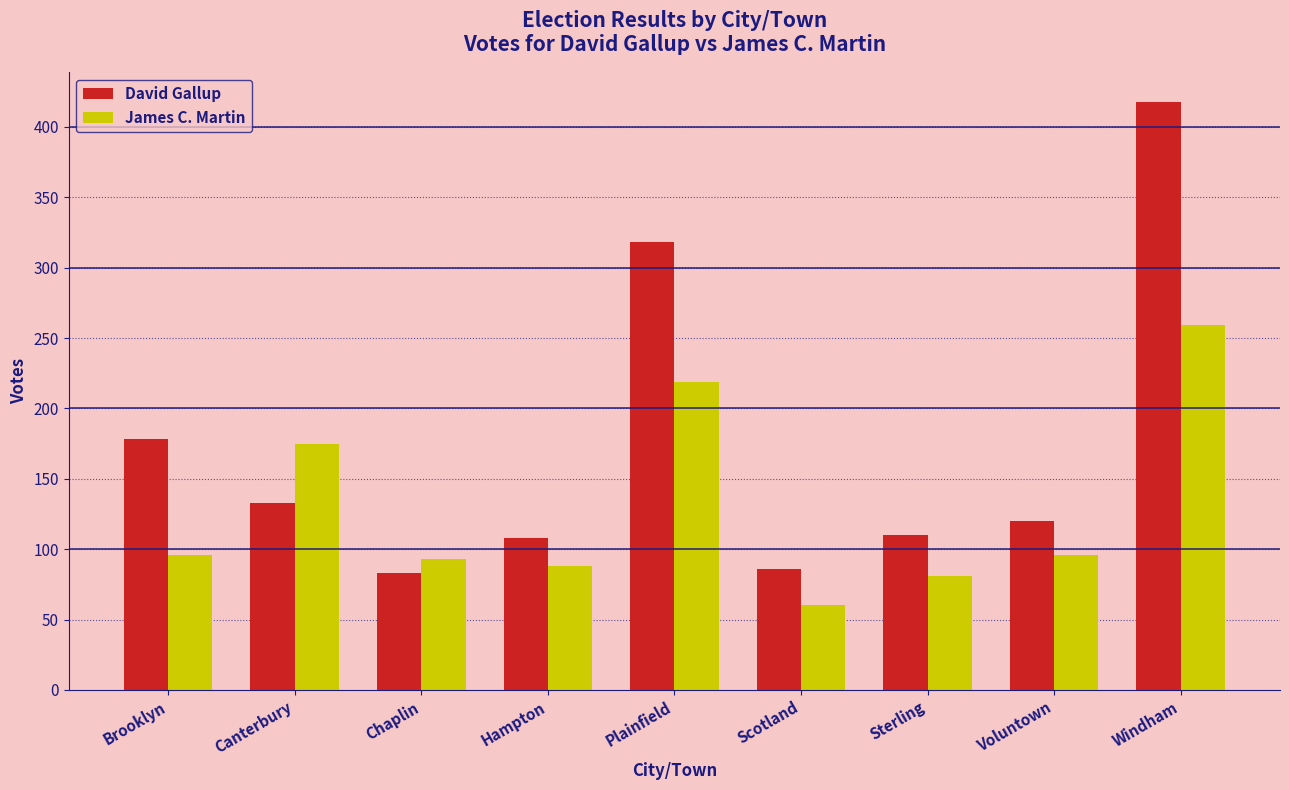

Are the bars horizontal?

No